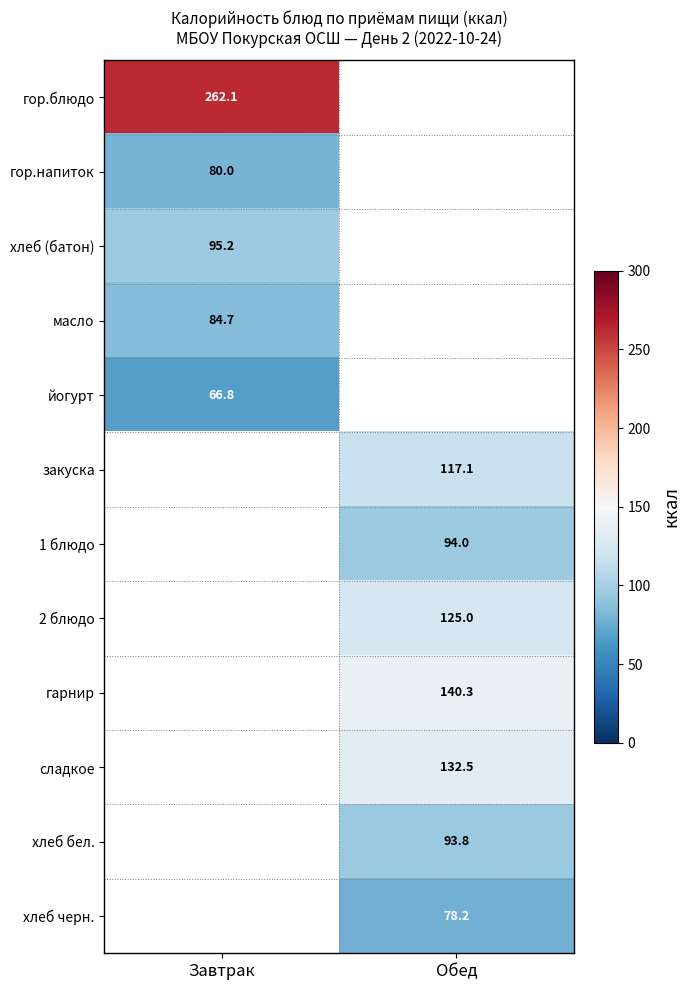

The закуска series shows 170.3 at Обед. True or false?

False